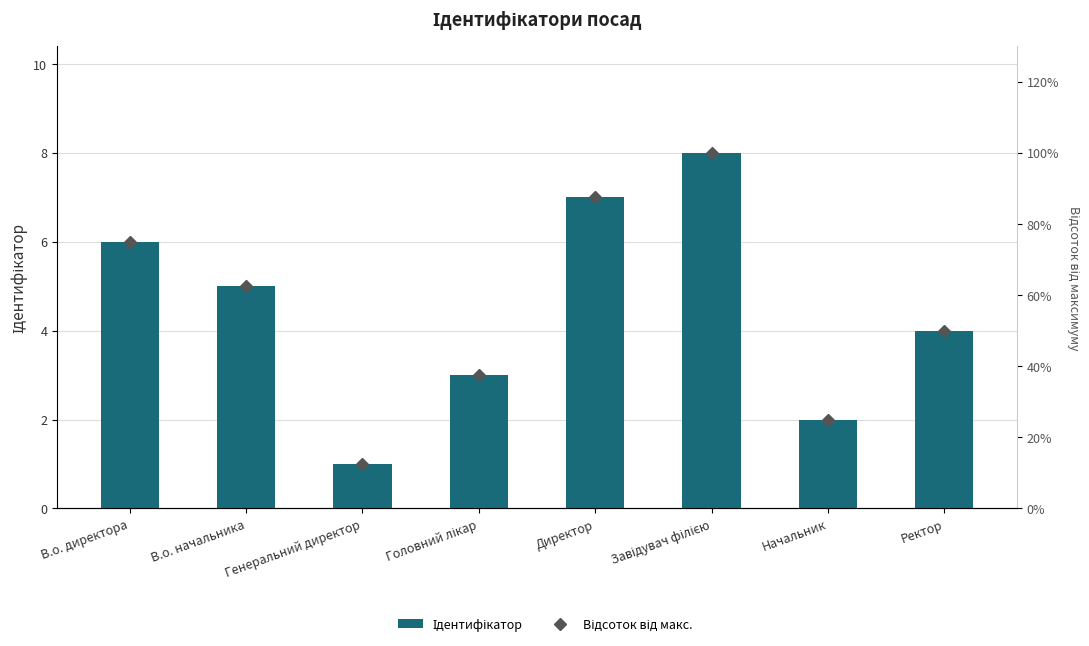

What is the value of the Відсоток від макс. bar at the 3rd from the left?

12.5